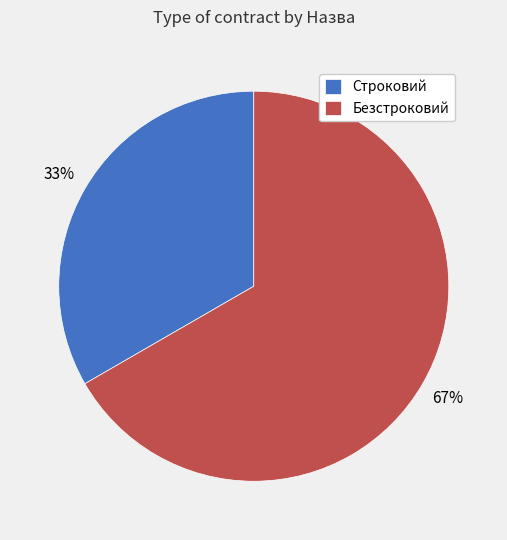

How many segments does this pie chart have?

2